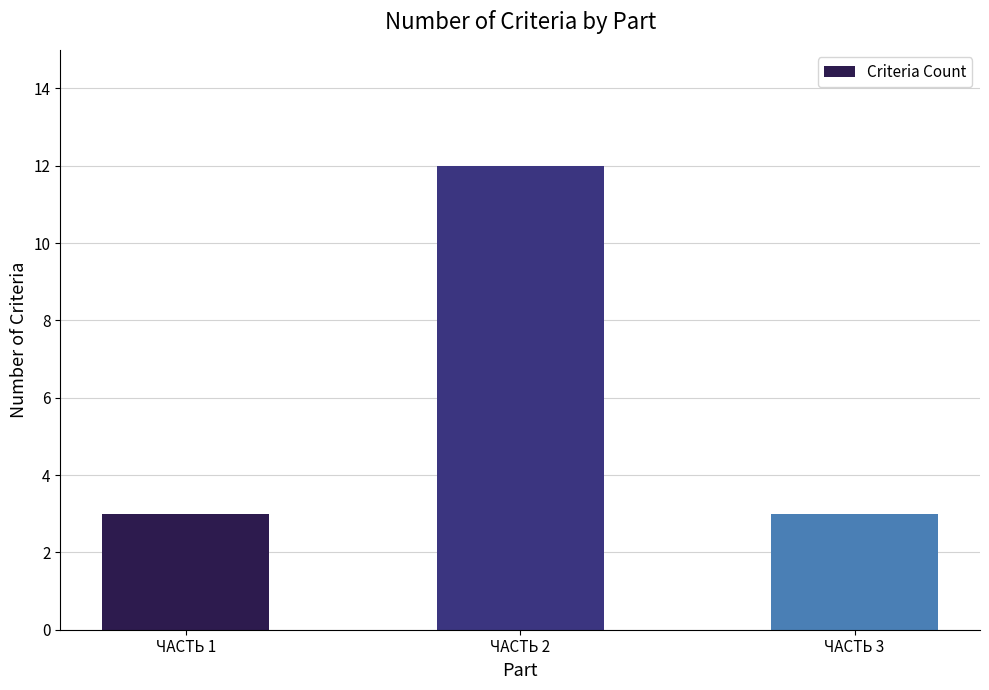

What is the sum of all values?

18